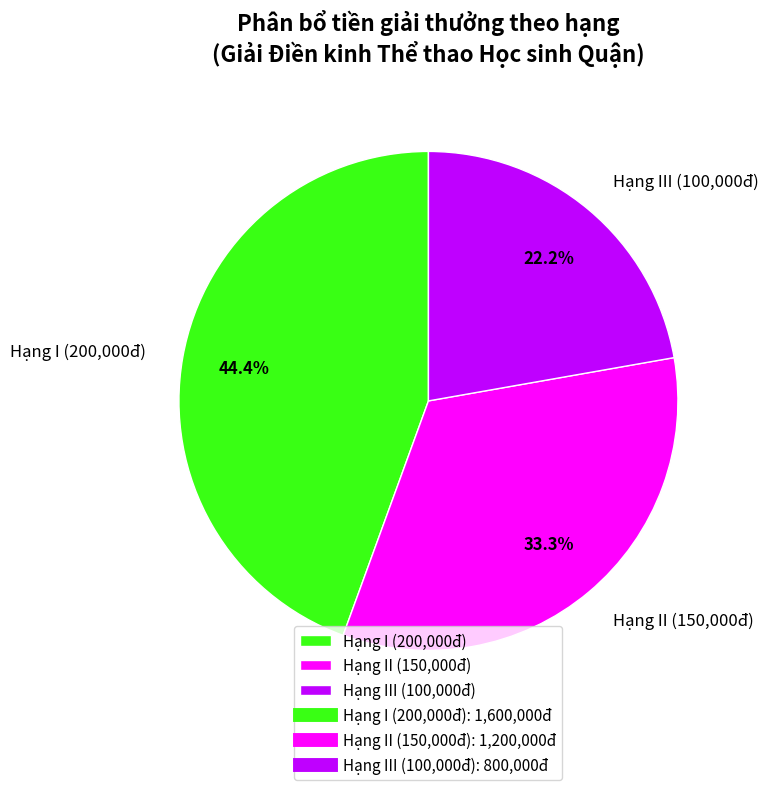

Which has a higher value, Hạng II (150,000đ) or Hạng I (200,000đ)?

Hạng I (200,000đ)